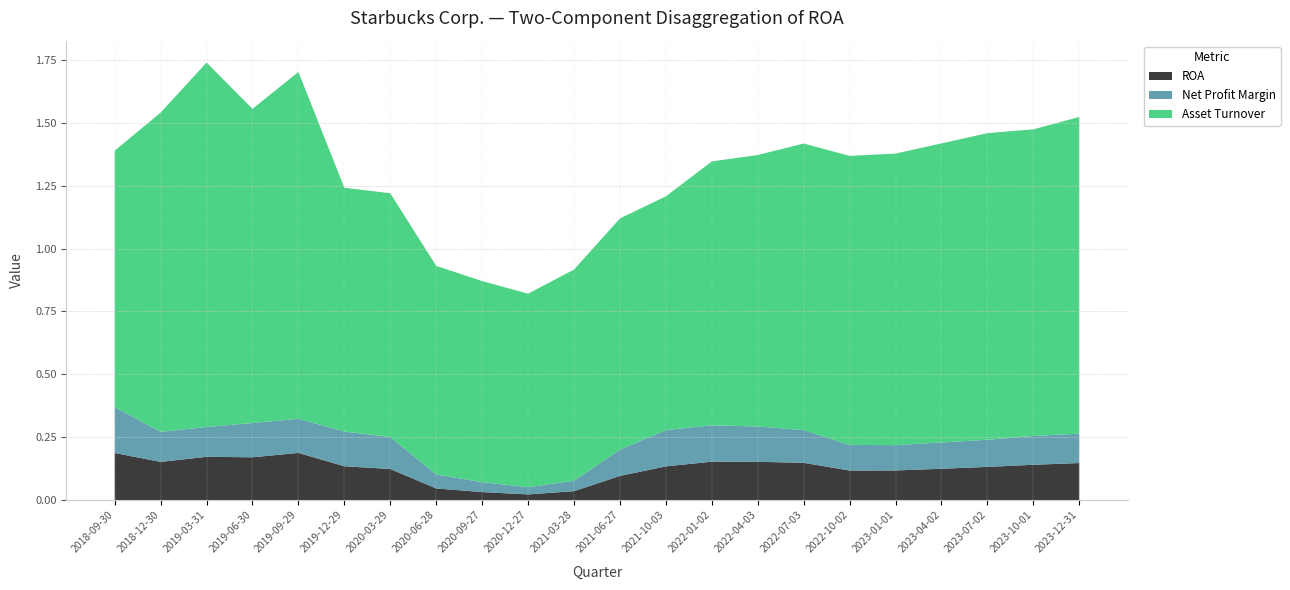

Reading left to right, extract all data points from this chart.

ROA: 2018-09-30=0.2	2018-12-30=0.2	2019-03-31=0.2	2019-06-30=0.2	2019-09-29=0.2	2019-12-29=0.1	2020-03-29=0.1	2020-06-28=0.0	2020-09-27=0.0	2020-12-27=0.0	2021-03-28=0.0	2021-06-27=0.1	2021-10-03=0.1	2022-01-02=0.2	2022-04-03=0.2	2022-07-03=0.1	2022-10-02=0.1	2023-01-01=0.1	2023-04-02=0.1	2023-07-02=0.1	2023-10-01=0.1	2023-12-31=0.1
Net Profit Margin: 2018-09-30=0.2	2018-12-30=0.1	2019-03-31=0.1	2019-06-30=0.1	2019-09-29=0.1	2019-12-29=0.1	2020-03-29=0.1	2020-06-28=0.1	2020-09-27=0.0	2020-12-27=0.0	2021-03-28=0.0	2021-06-27=0.1	2021-10-03=0.1	2022-01-02=0.1	2022-04-03=0.1	2022-07-03=0.1	2022-10-02=0.1	2023-01-01=0.1	2023-04-02=0.1	2023-07-02=0.1	2023-10-01=0.1	2023-12-31=0.1
Asset Turnover: 2018-09-30=1.0	2018-12-30=1.3	2019-03-31=1.4	2019-06-30=1.2	2019-09-29=1.4	2019-12-29=1.0	2020-03-29=1.0	2020-06-28=0.8	2020-09-27=0.8	2020-12-27=0.8	2021-03-28=0.8	2021-06-27=0.9	2021-10-03=0.9	2022-01-02=1.1	2022-04-03=1.1	2022-07-03=1.1	2022-10-02=1.1	2023-01-01=1.2	2023-04-02=1.2	2023-07-02=1.2	2023-10-01=1.2	2023-12-31=1.3